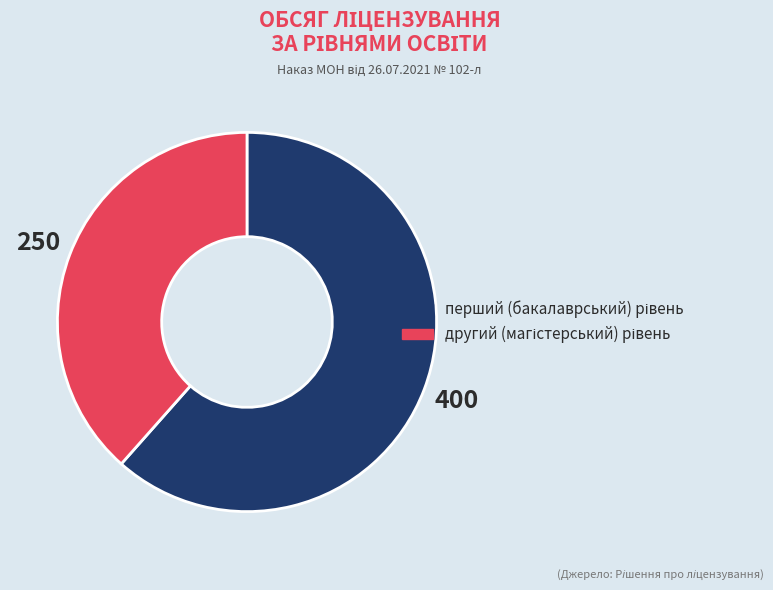

Does any single category account for the majority?

Yes